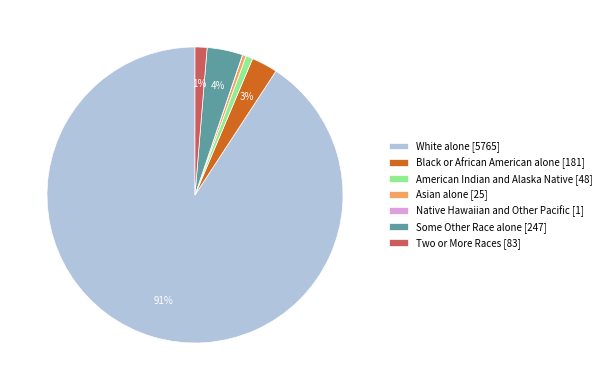

Do Asian alone and American Indian and Alaska Native together represent more than half of the pie?

No